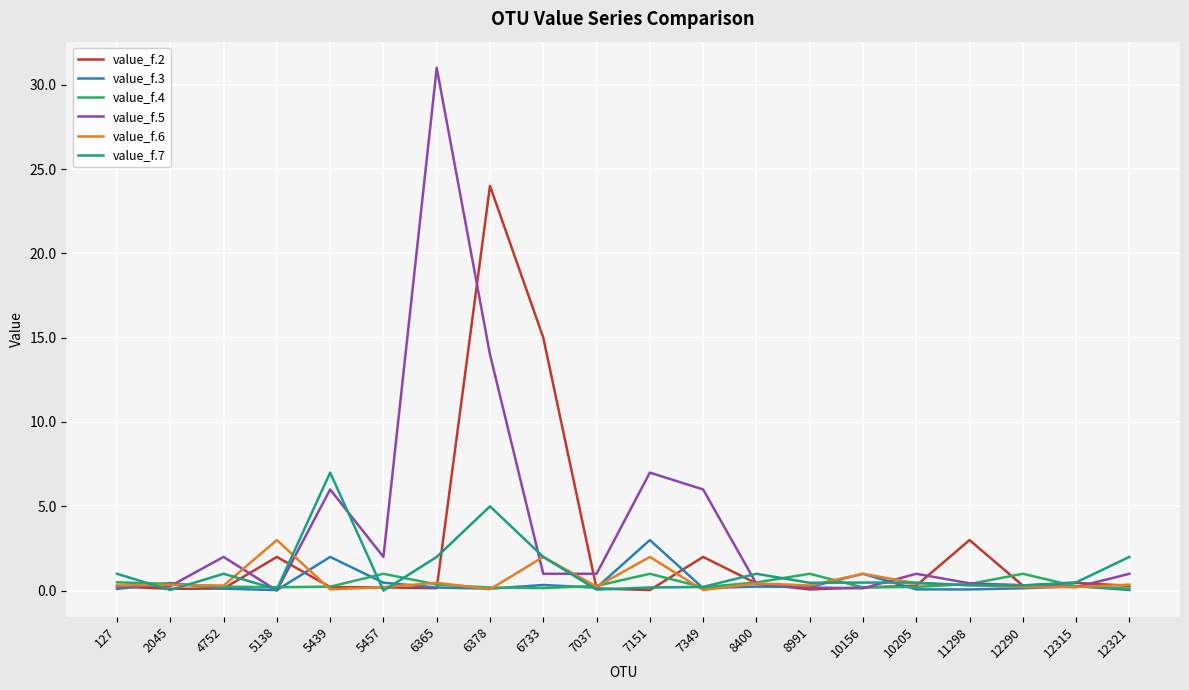

At which category is the sum across all series the highest?

6378